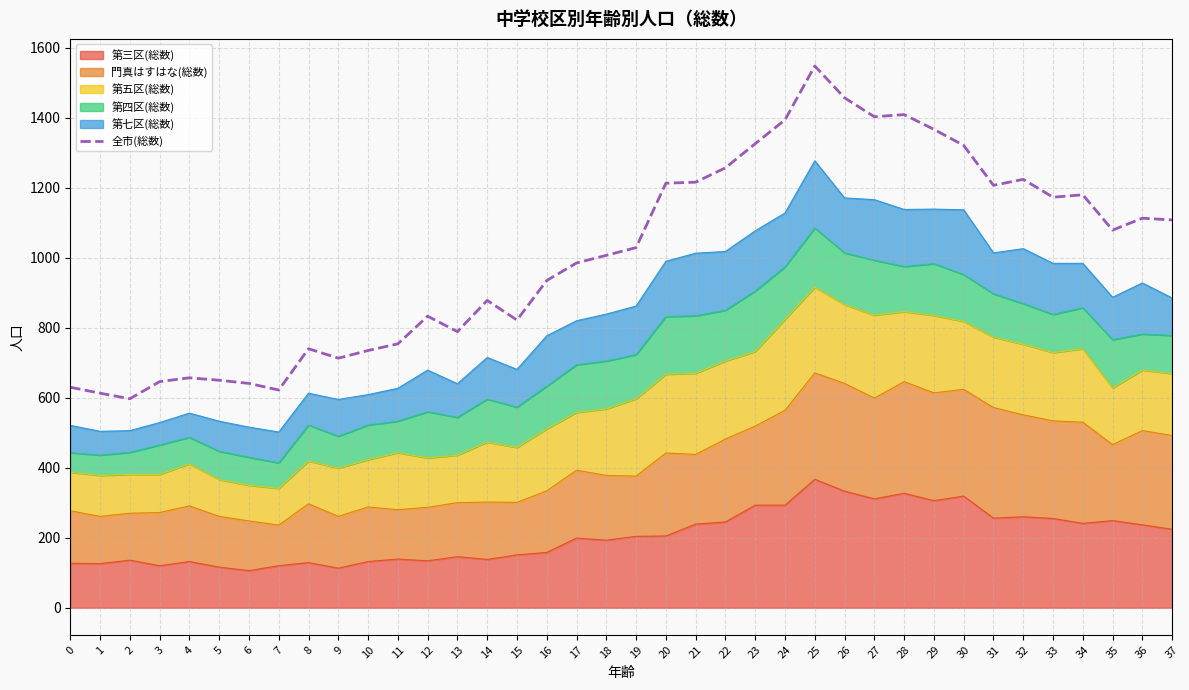

Reading left to right, transcribe all the data shown in this chart.

630	613	597	646	657	650	641	622	740	713	735	754	833	789	878	822	935	985	1007	1029	1213	1216	1257	1326	1394	1548	1457	1403	1409	1367	1321	1207	1224	1173	1180	1079	1113	1108